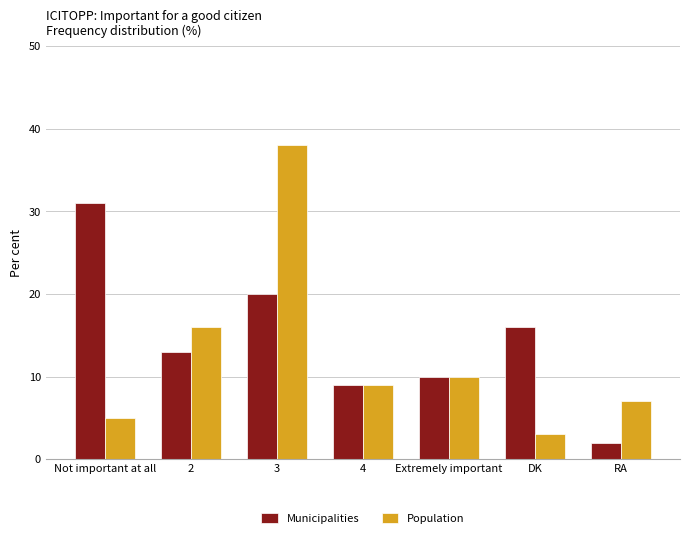

At which label does Population reach its peak?

3